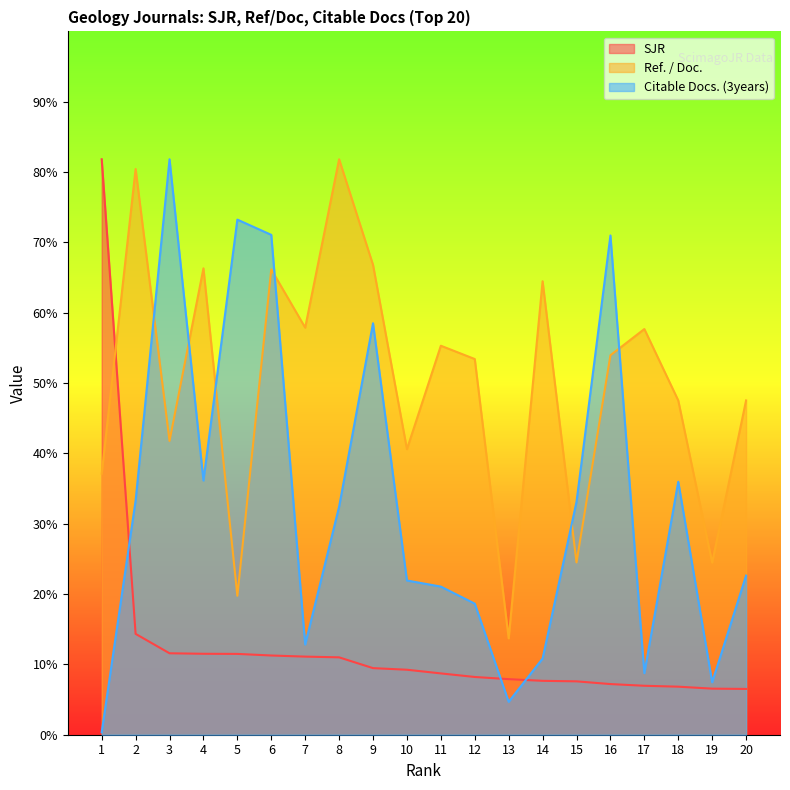

At how many categories does at least one series exceed 620?

12